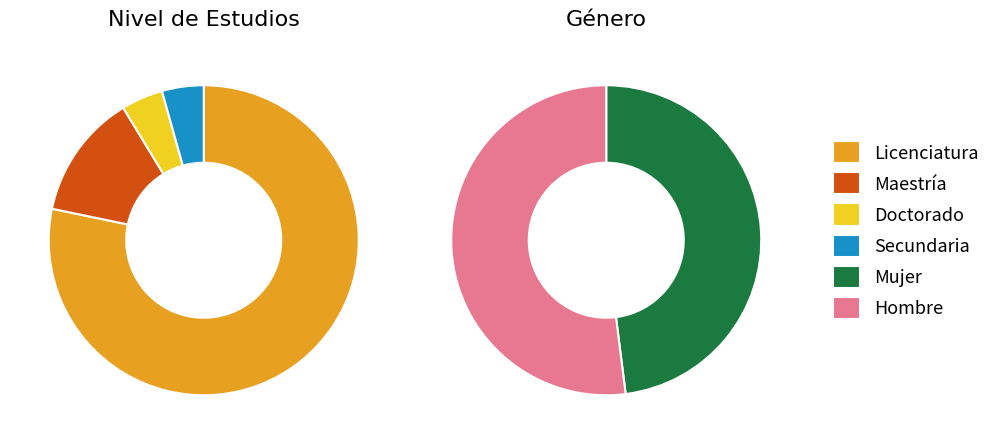

The Doctorado slice represents 11% of the pie. True or false?

False